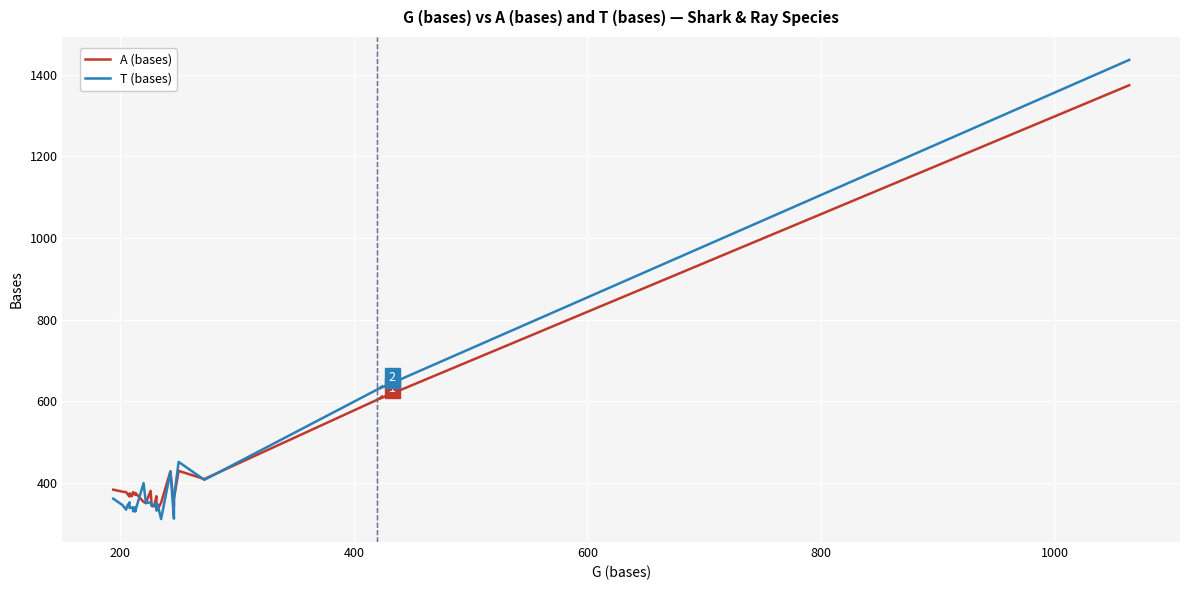

Is the value of A (bases) at 1000 greater than the value of T (bases) at 15?

Yes